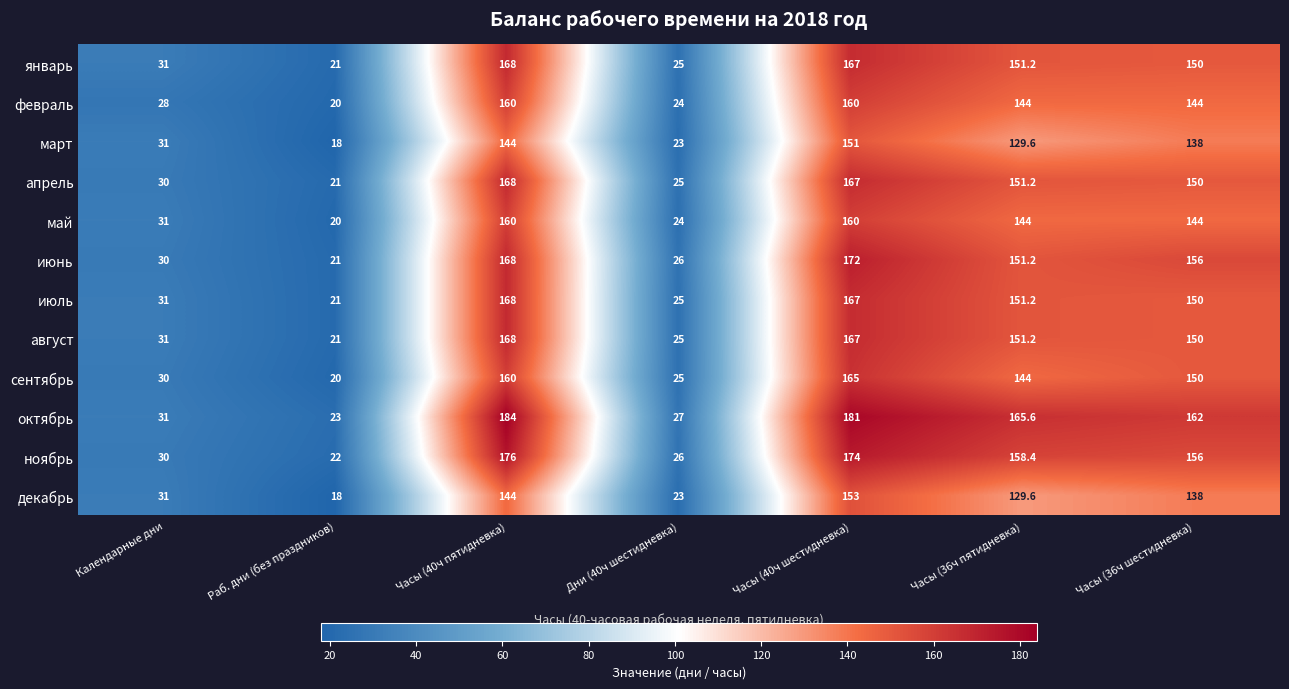

The value of январь at Дни (40ч шестидневка) is 25.0. True or false?

True